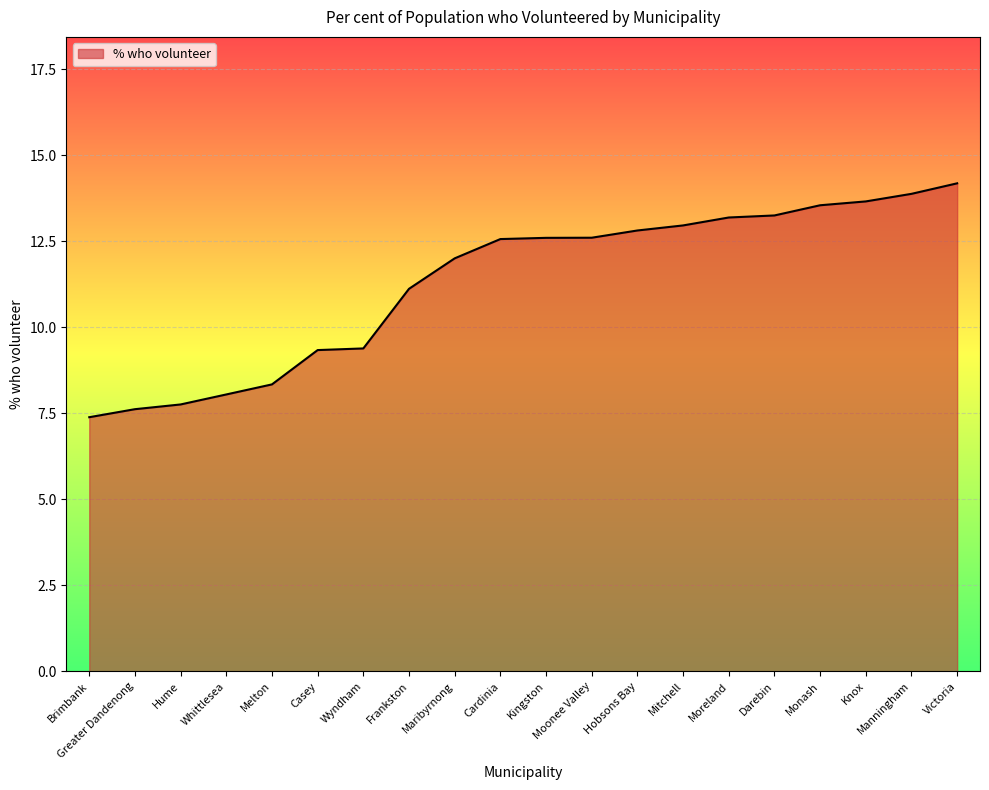

Is it true that the value at Maribyrnong is 5.7?

False